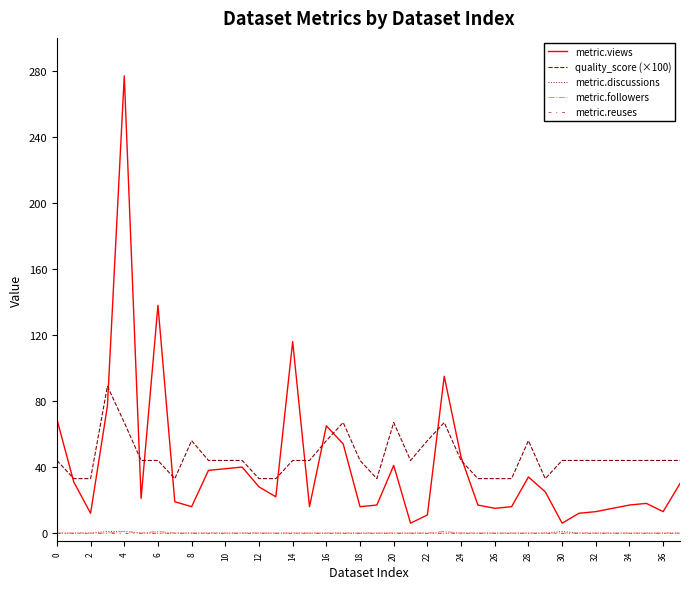

What is the maximum value shown in the chart?

277.0